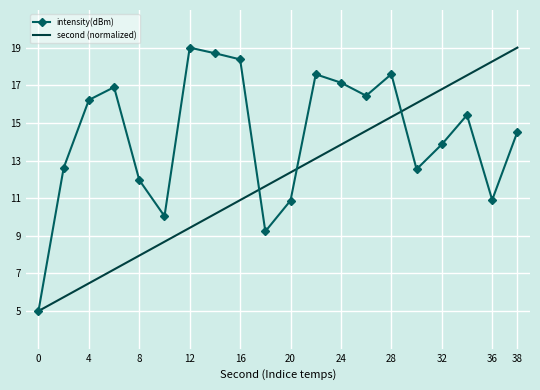

List the series in order of their overall mean, highest first.

intensity(dBm), second (normalized)